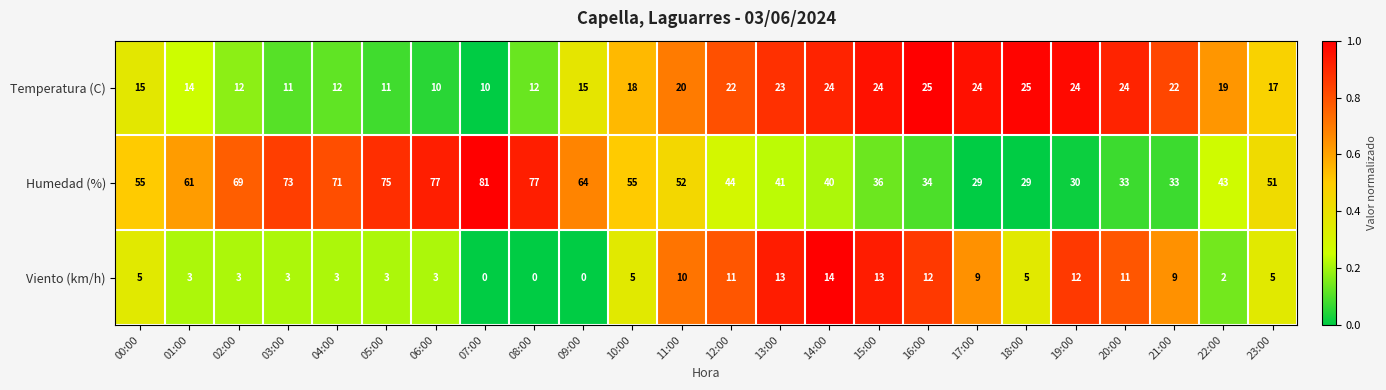

What is the maximum value shown in the chart?

81